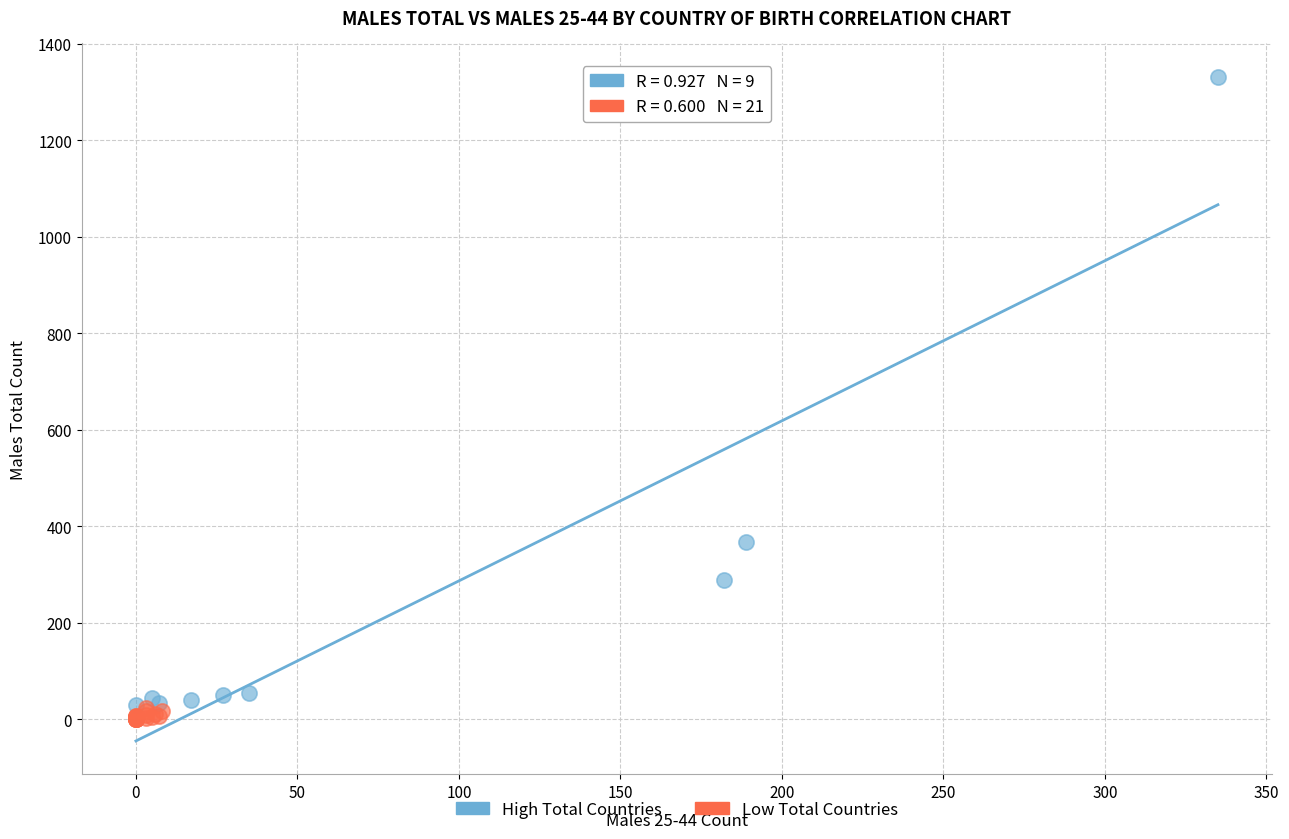

Which series reaches the maximum Y coordinate?

High Total Countries